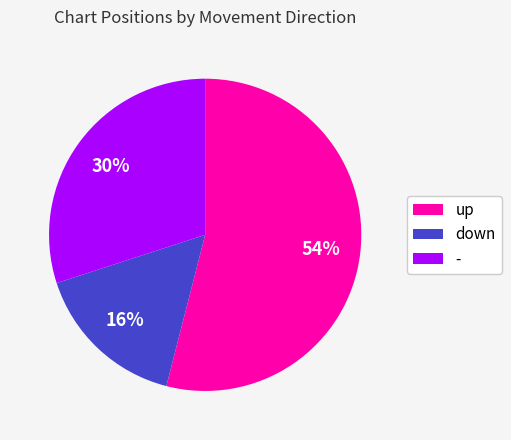

Is the sum of up and down greater than half?

Yes